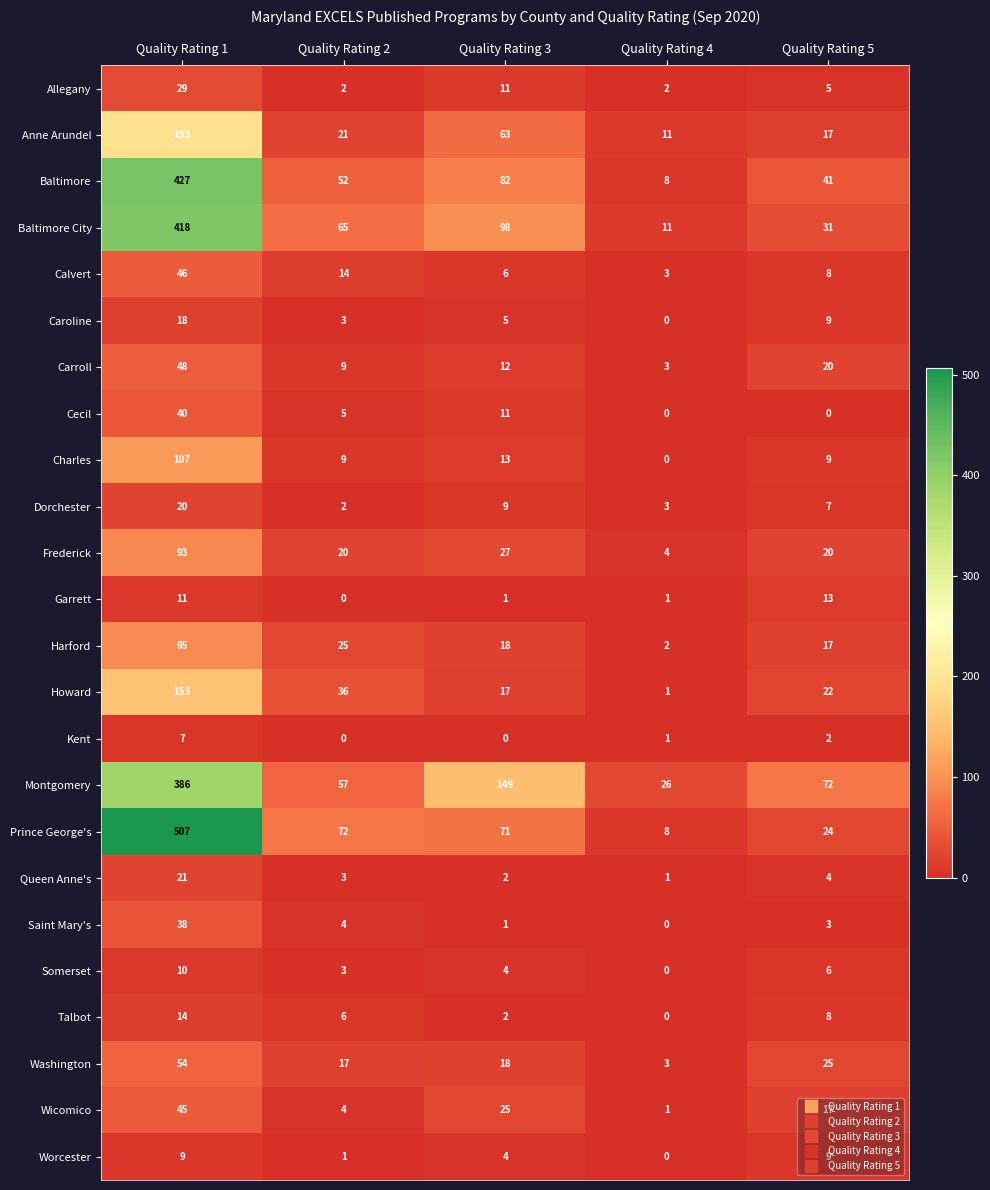

What is the approximate value of Charles at Quality Rating 3?

13